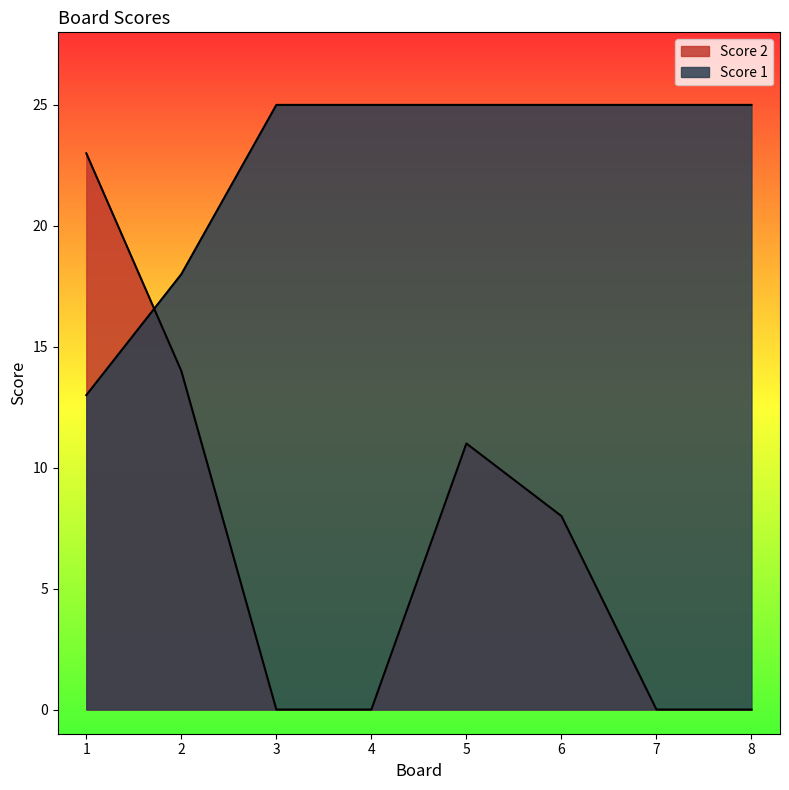

What is the total value across all series at 2?

32